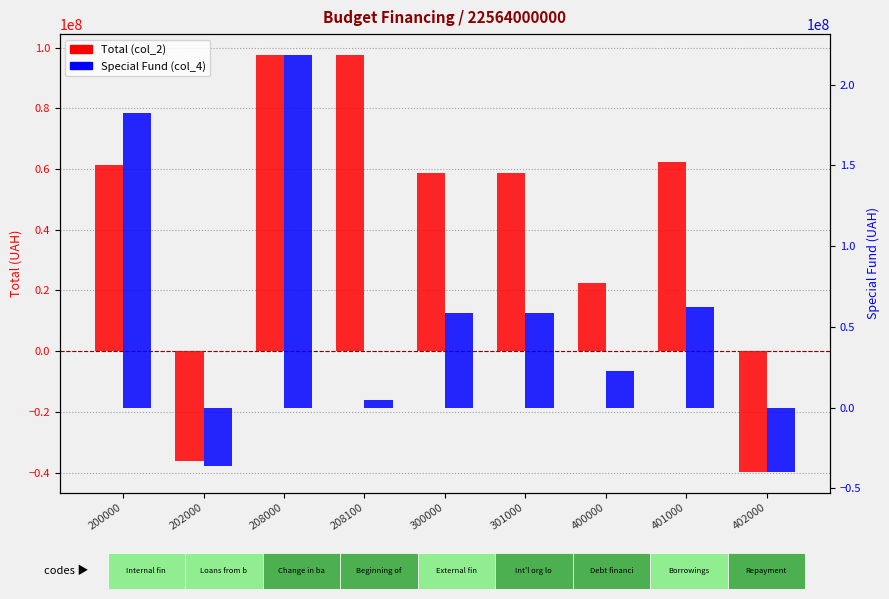

How many categories are shown in the chart?

9